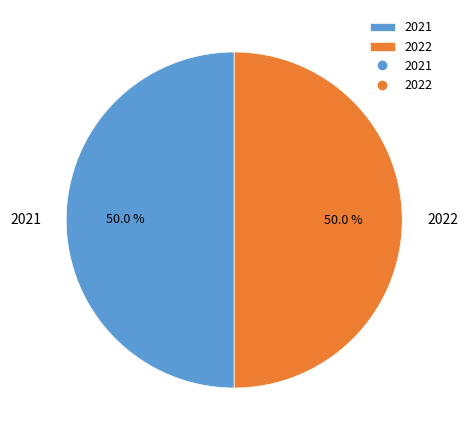

What is the ratio of the value at 2022 to the value at 2021?

1.0